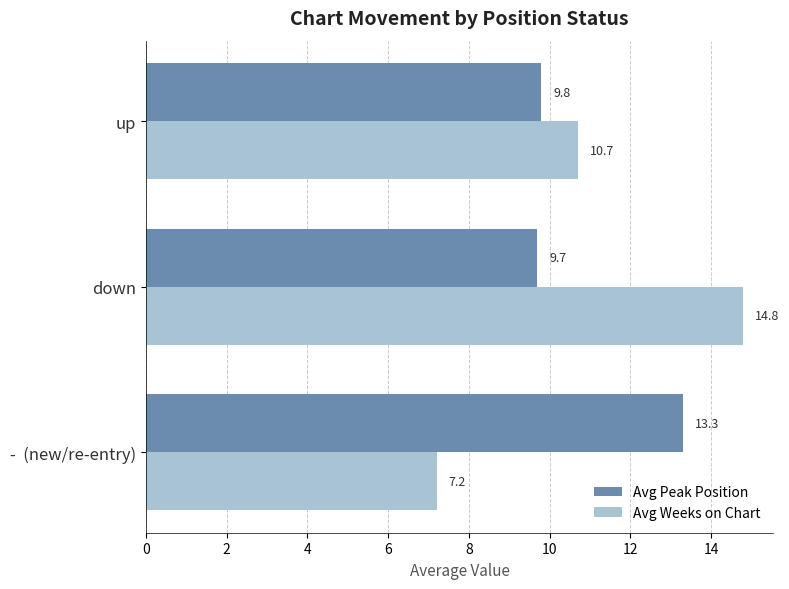

The value of Avg Weeks on Chart at -  (new/re-entry) is 7.2. True or false?

True